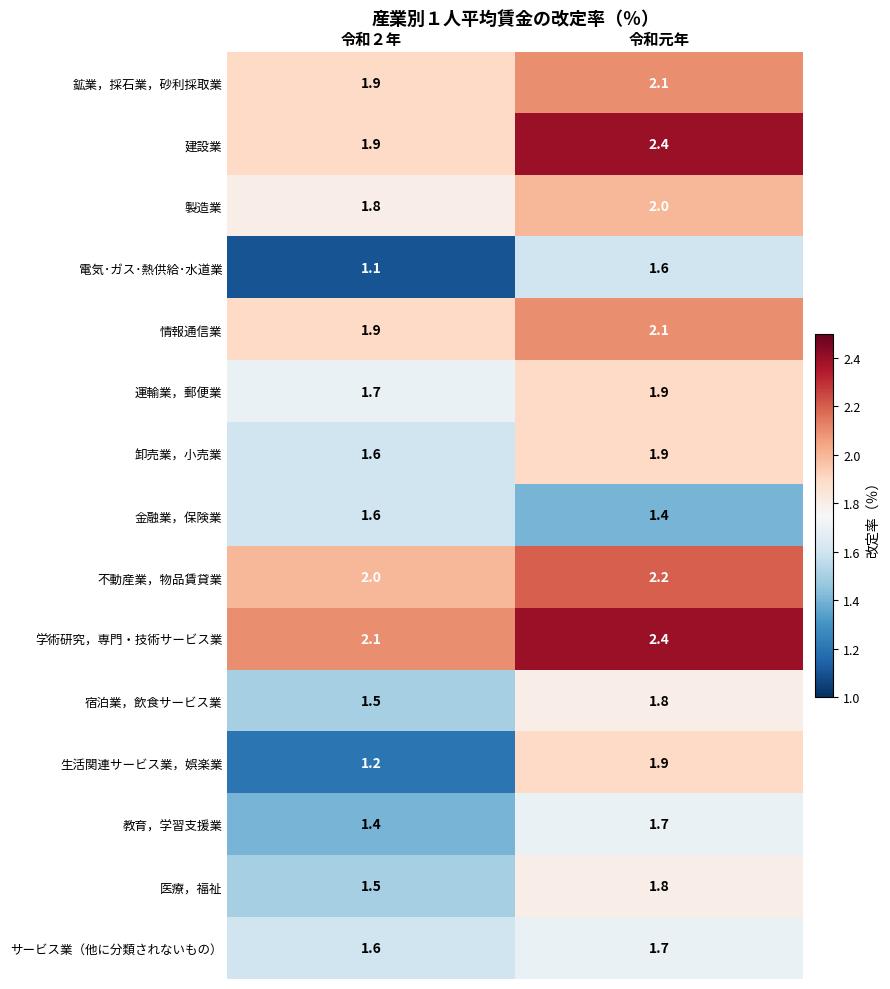

Which category has the highest value across all series?

令和元年